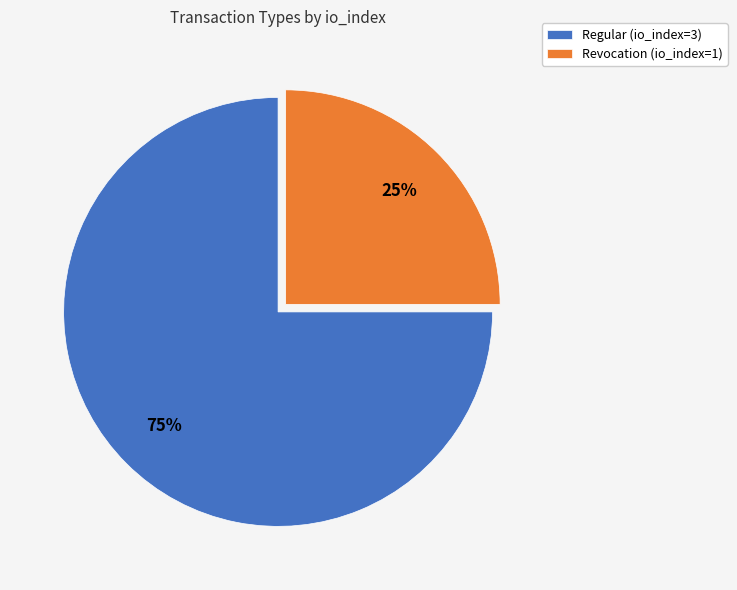

Do Revocation (io_index=1) and Regular (io_index=3) together represent more than half of the pie?

Yes